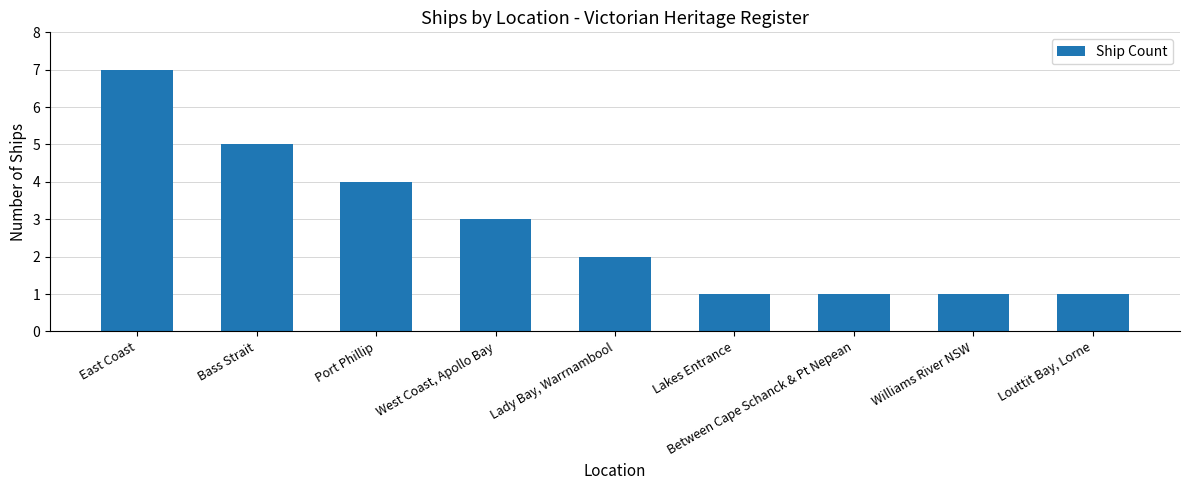

What is the label of the 1st bar from the left?

East Coast